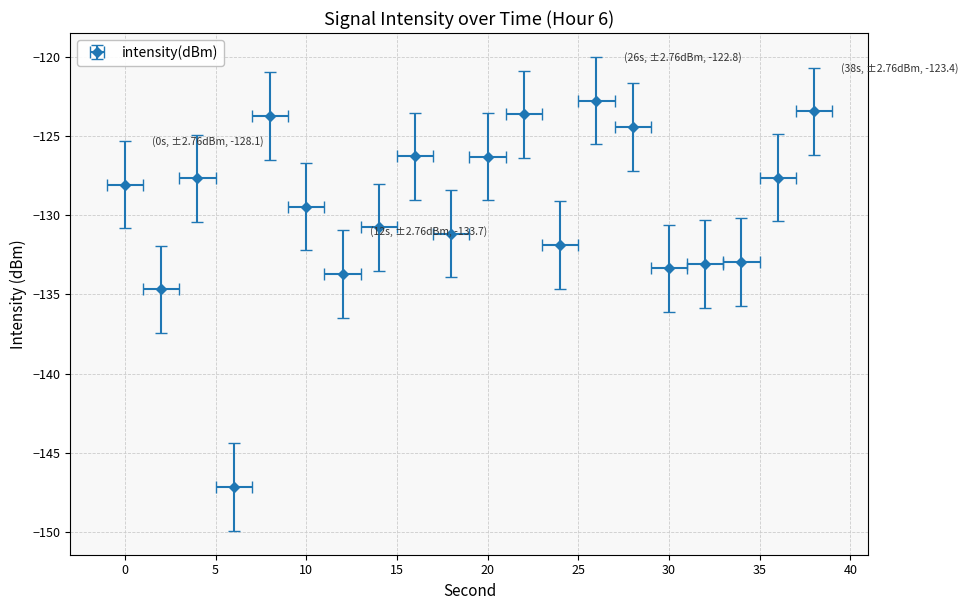

Where is the first local maximum?

4